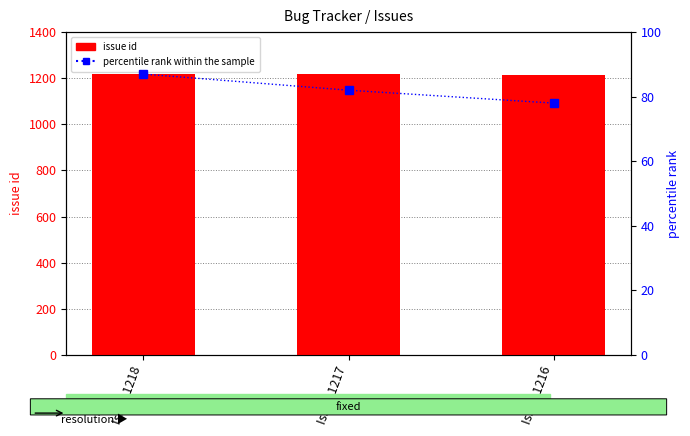

Are the bars grouped side by side (vs. stacked)?

Yes